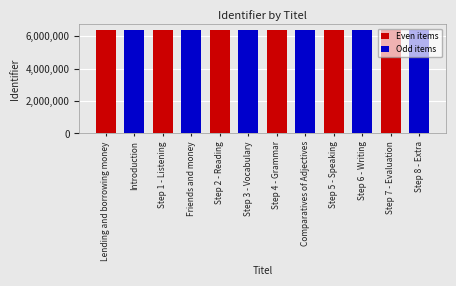

The value of Even items at Step 2 - Reading is 6410477. True or false?

True